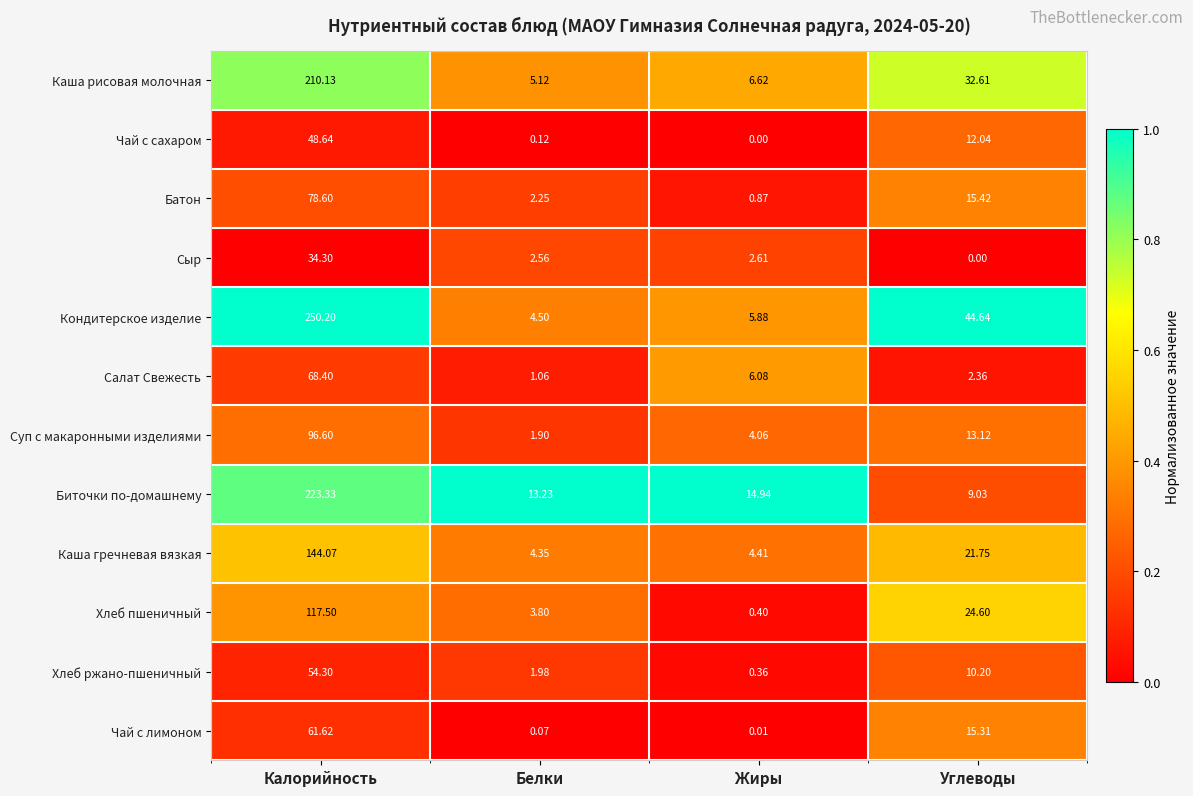

At which label is Каша гречневая вязкая closest to 74?

Углеводы